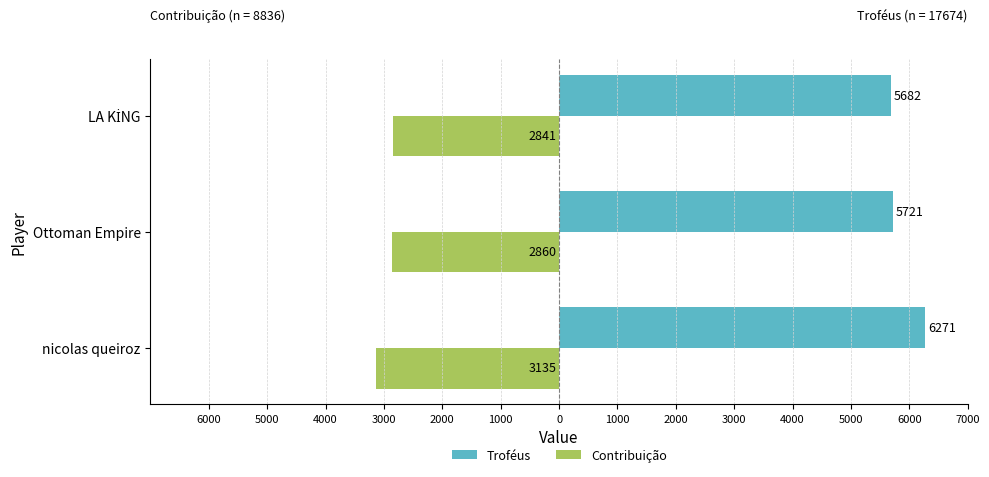

What are all the series names shown in the legend?

Troféus, Contribuição